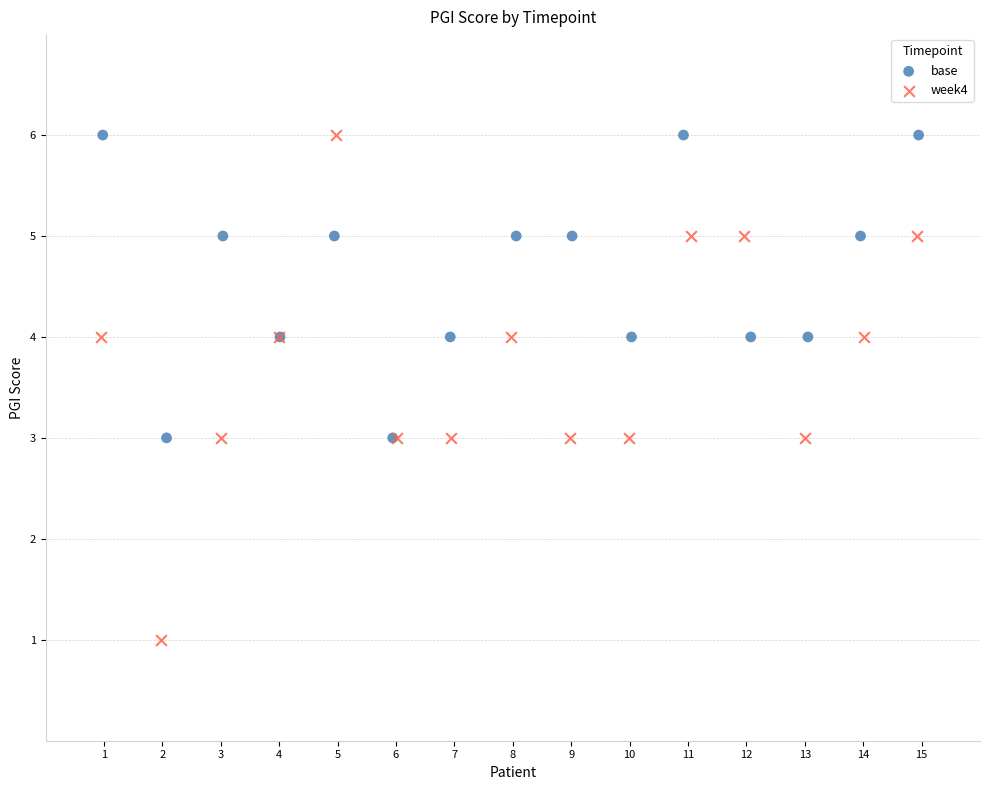

Which series has the widest spread of Y values?

week4